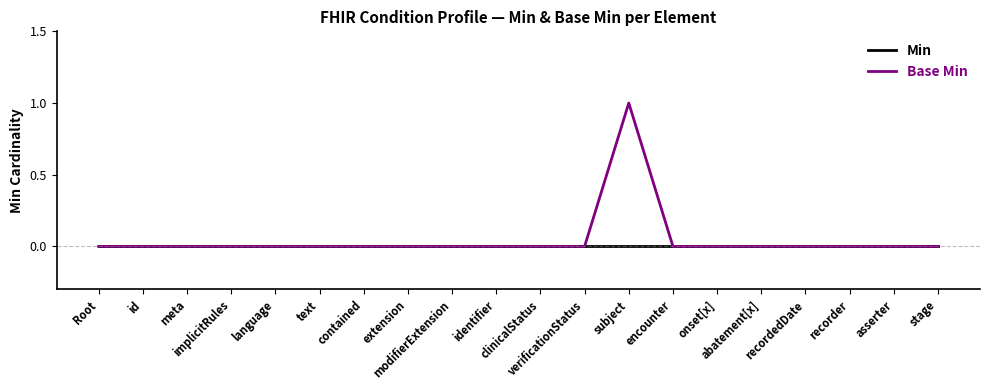

At which category does the chart reach its peak across all series?

subject